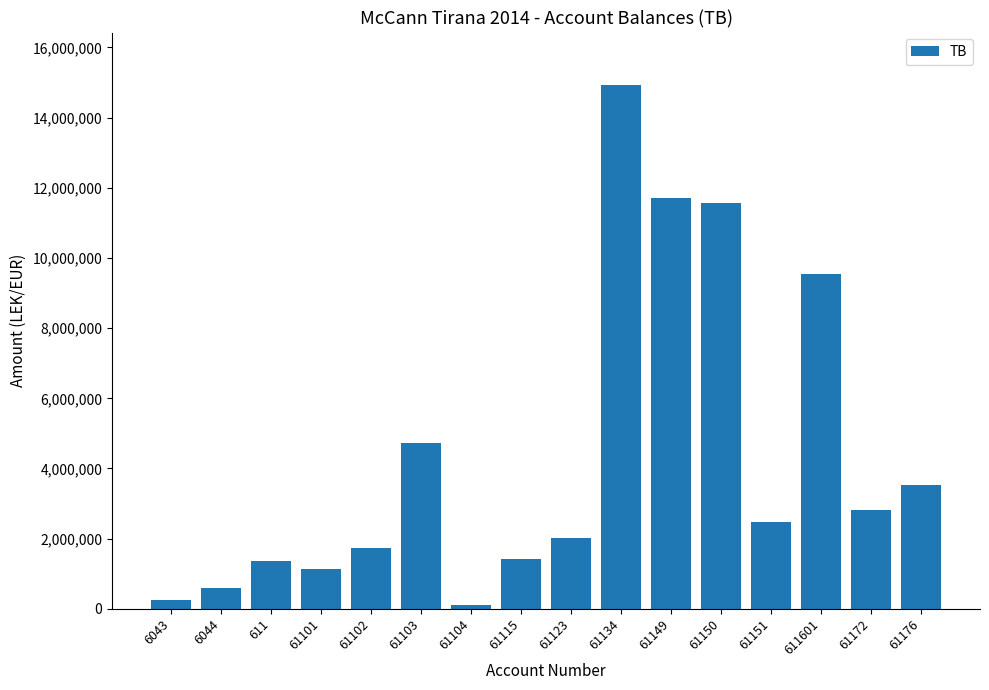

What is the difference between the values at 61101 and 61172?

1681599.7